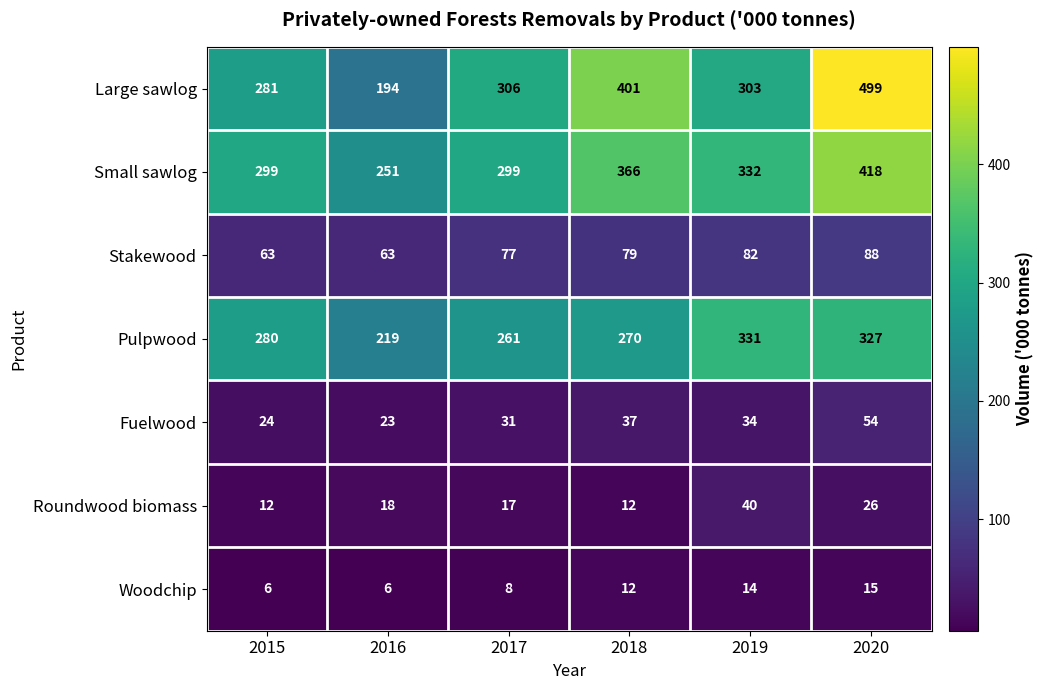

Which series changed the most between 2018 and 2020?

Large sawlog